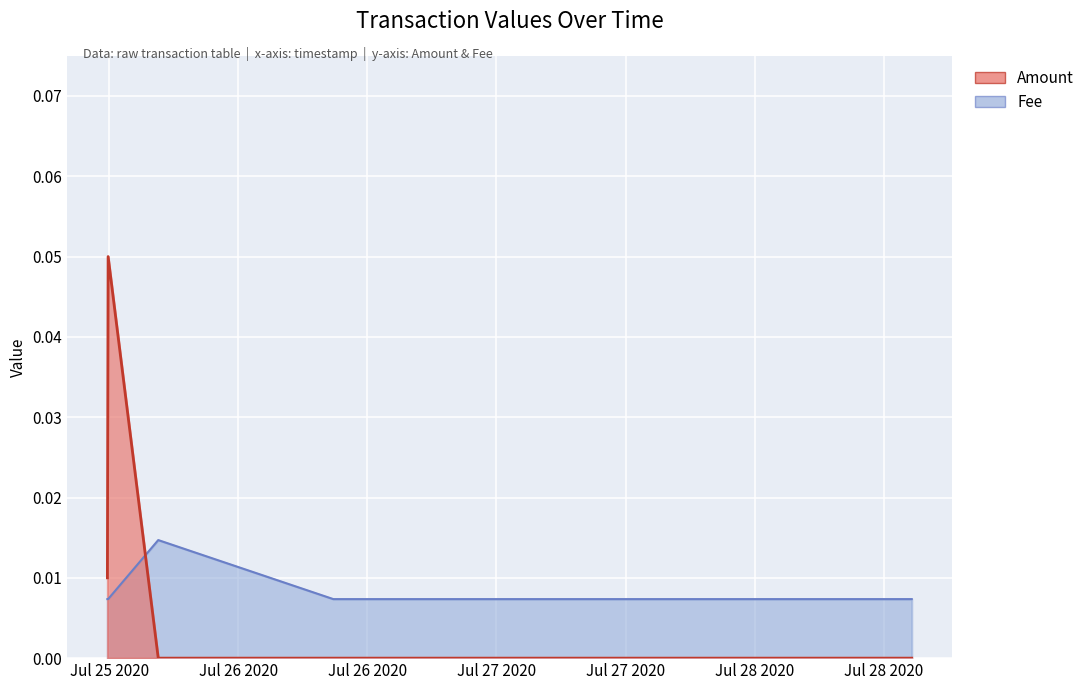

How many intersections are there between Fee and Amount?

1